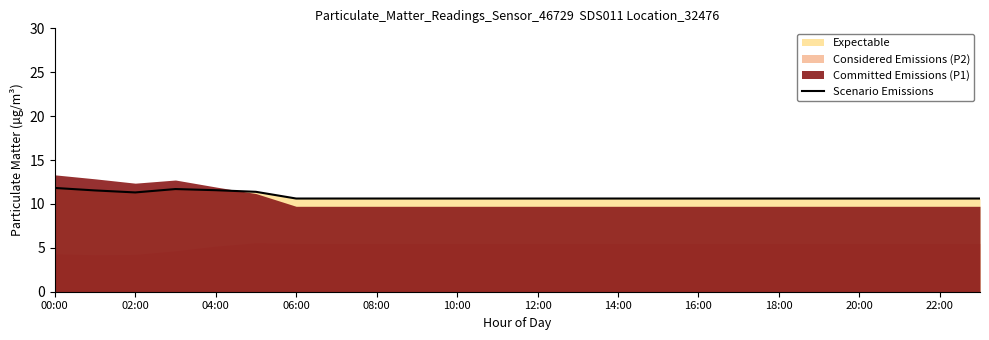

Does the chart have visible grid lines?

No